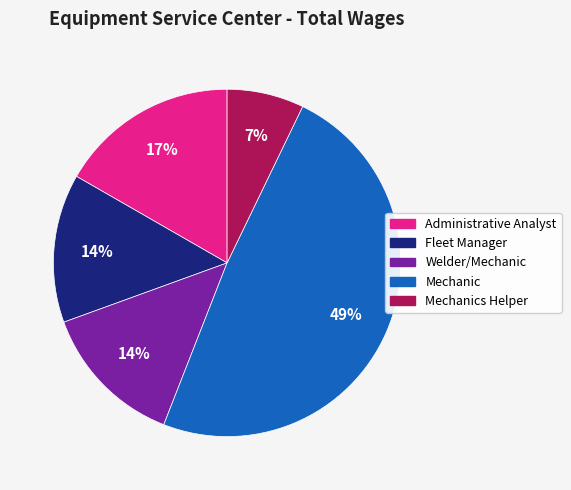

To the nearest percent, what is the difference between the largest and smallest slice percentages?

42%